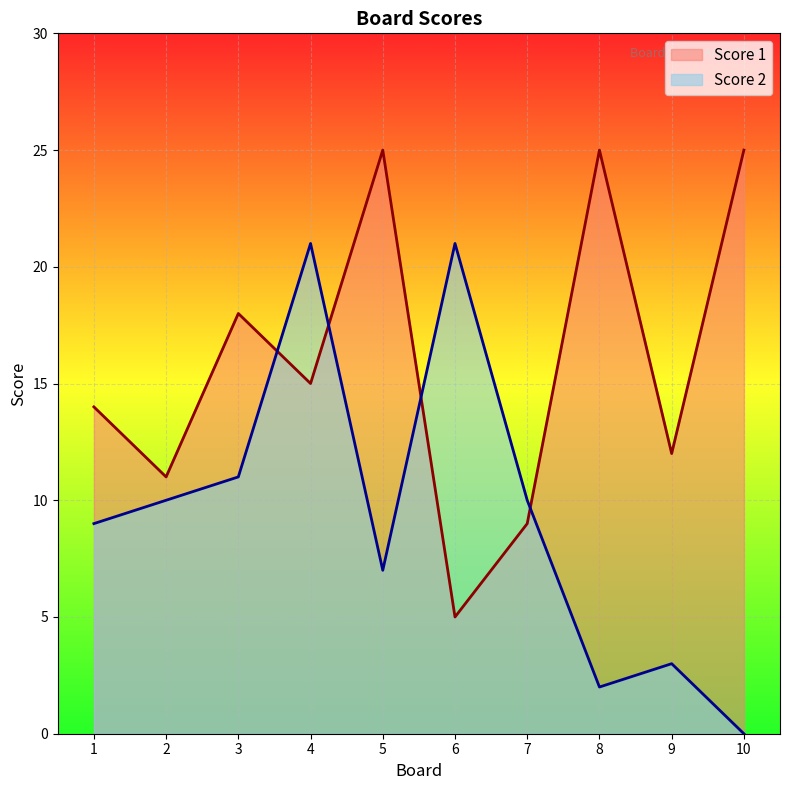

What is the difference between the maximum and minimum values in the Score 2 series?

21